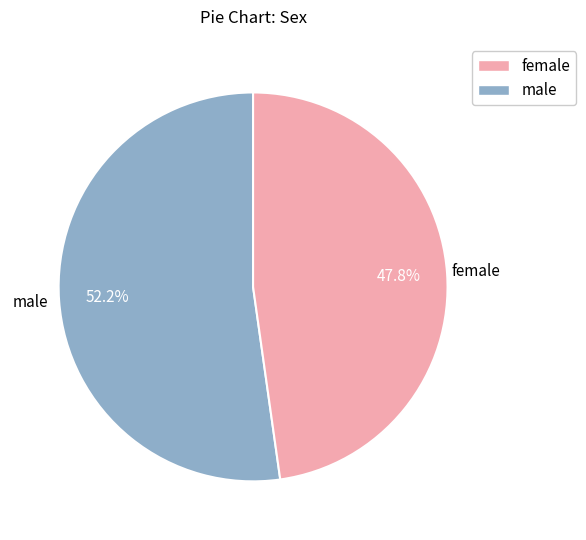

Is there any slice that represents more than half of the pie?

Yes